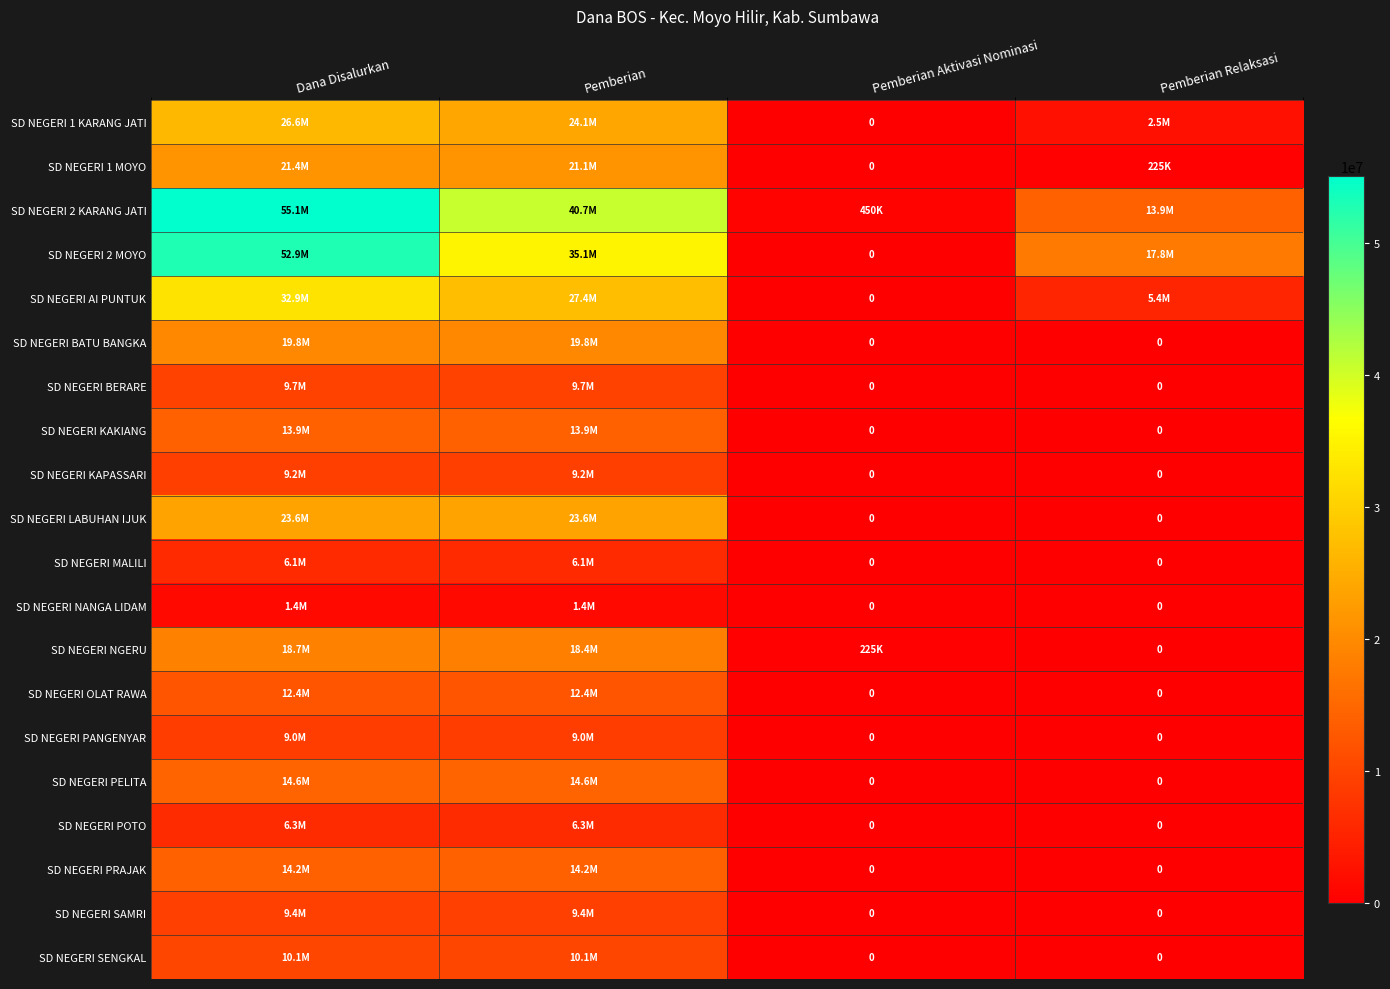

How many values in the SD NEGERI POTO series are below 6300000?

2